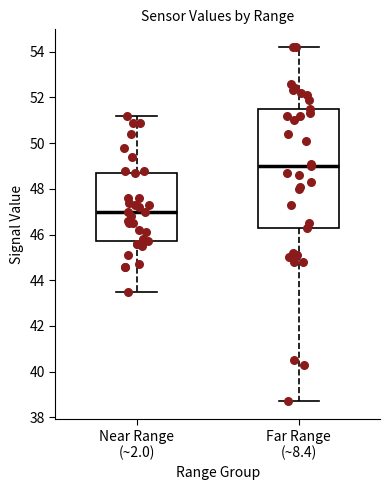

Which box is the tallest, from its lower edge to its upper edge?

Far Range (~8.4)